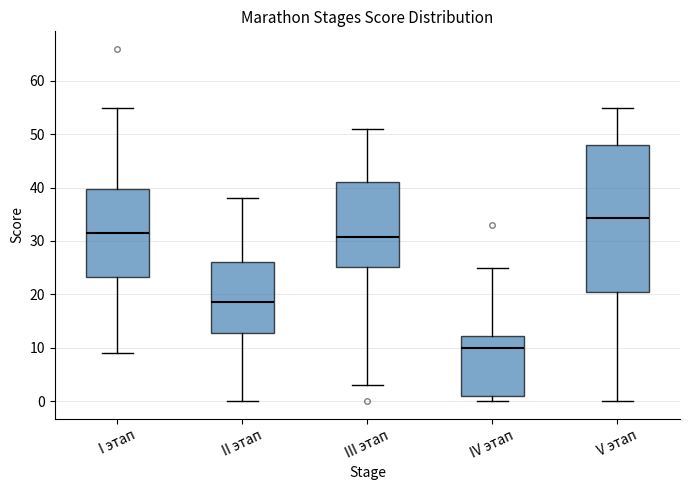

Which box is the tallest, from its lower edge to its upper edge?

V этап